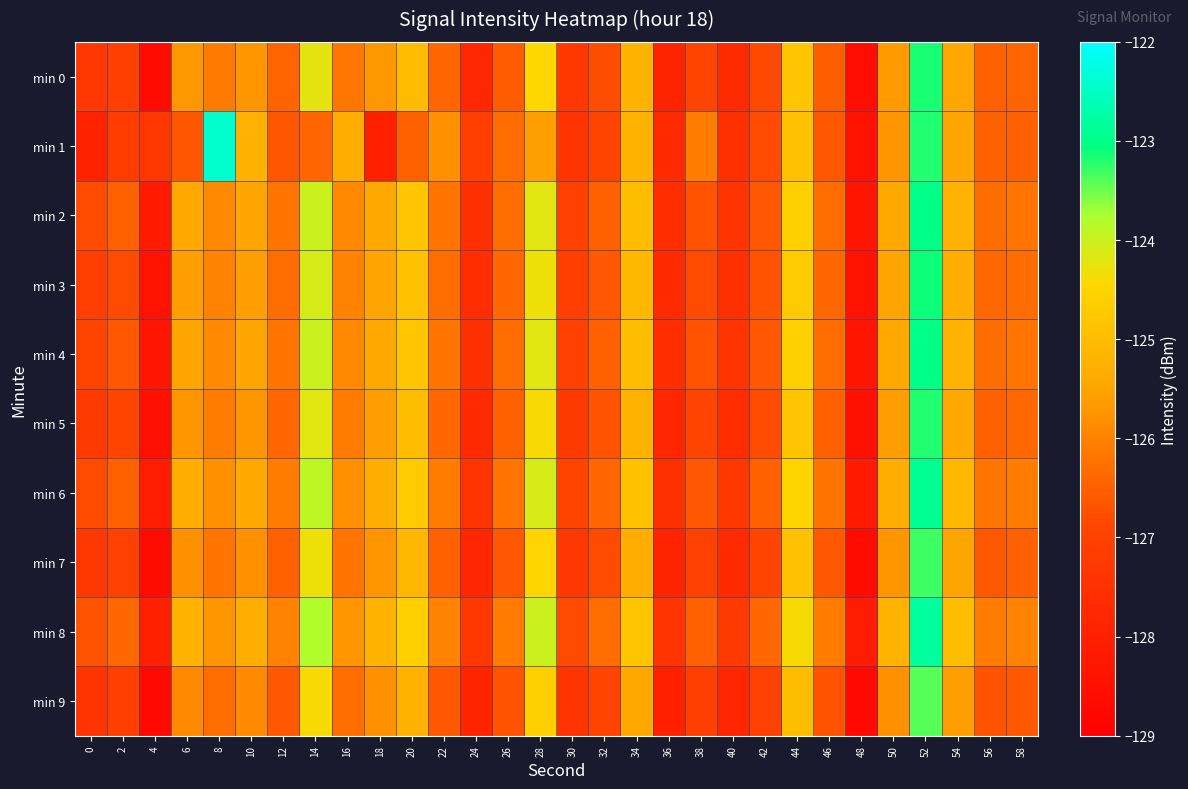

Which series has the largest total across all categories?

min 8